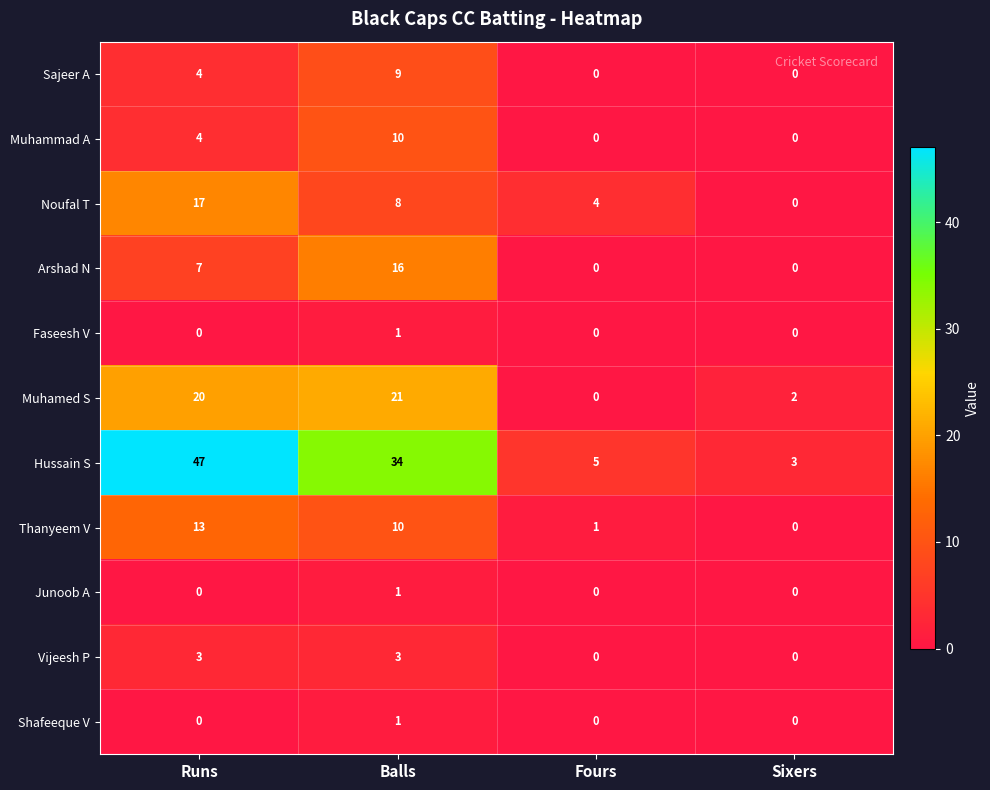

The Arshad N series shows 21 at Balls. True or false?

False